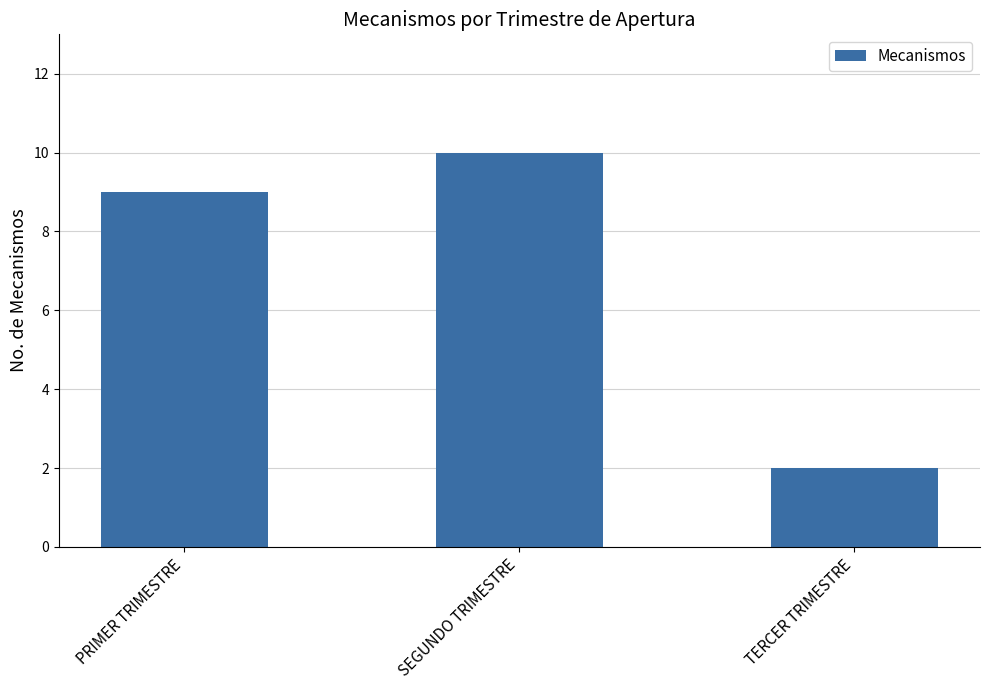

Which has a higher value, TERCER TRIMESTRE or SEGUNDO TRIMESTRE?

SEGUNDO TRIMESTRE